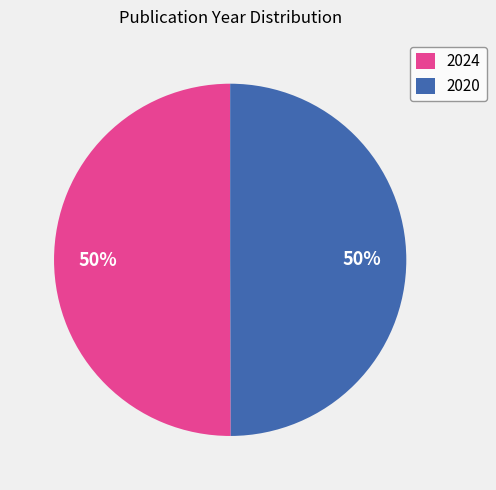

The 2020 slice represents 50% of the pie. True or false?

True